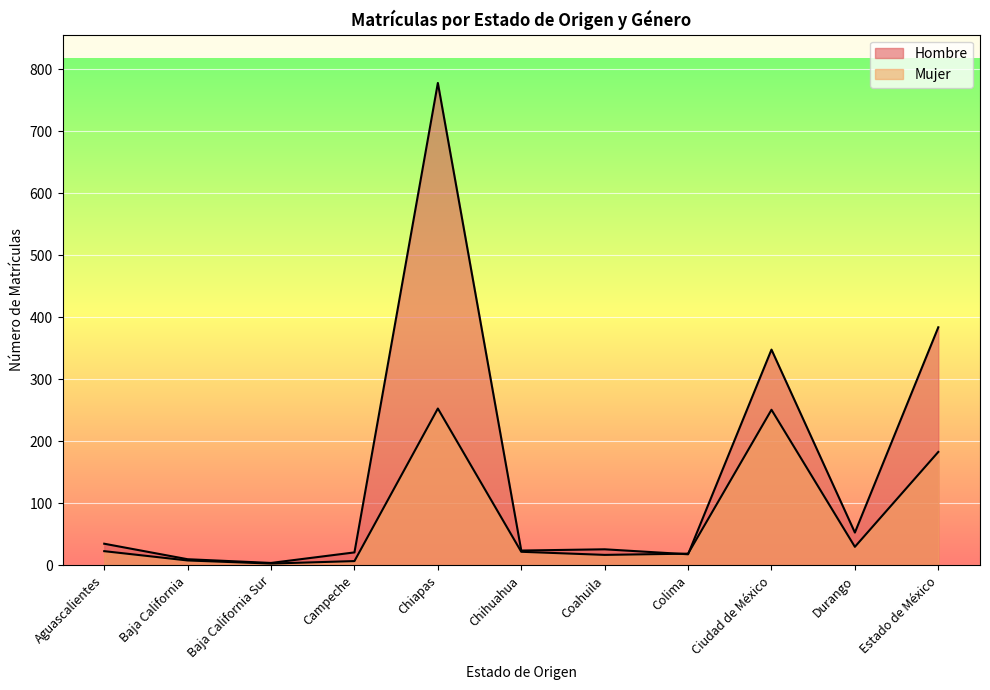

At which label is Mujer closest to 128?

Estado de México